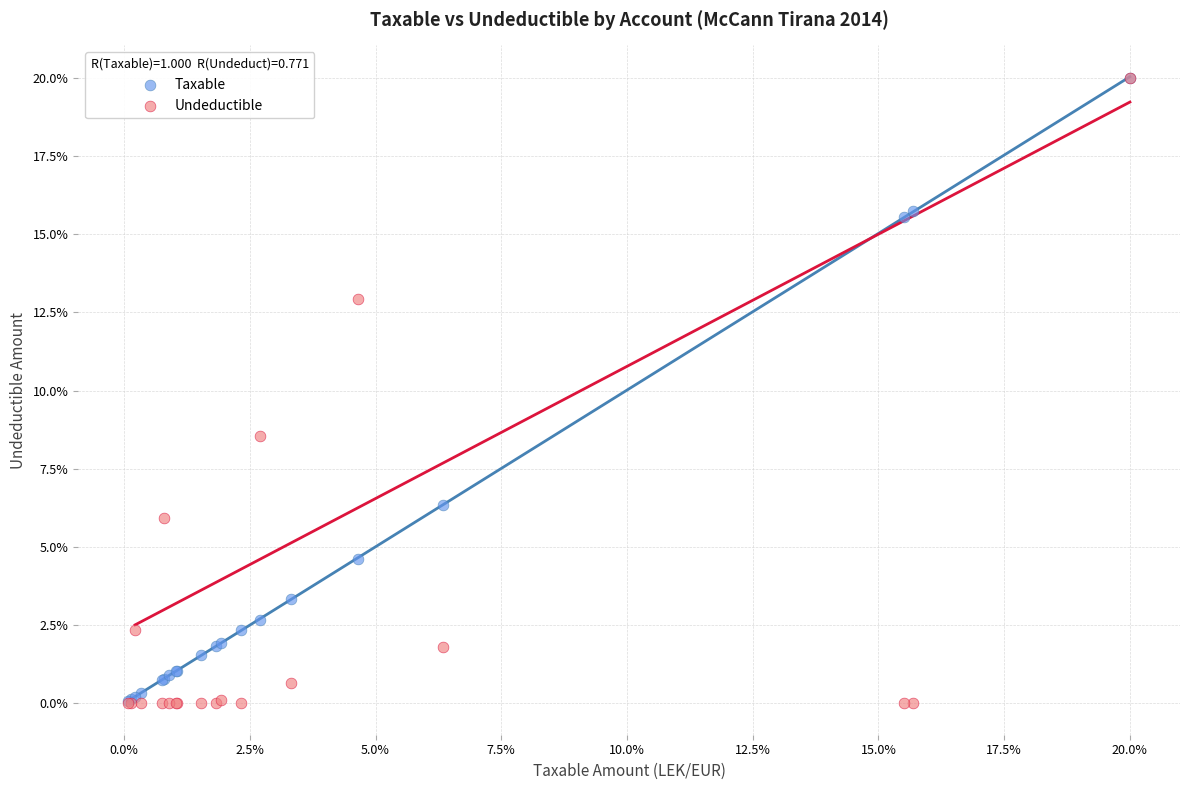

What are all the series names shown in the legend?

Taxable, Undeductible